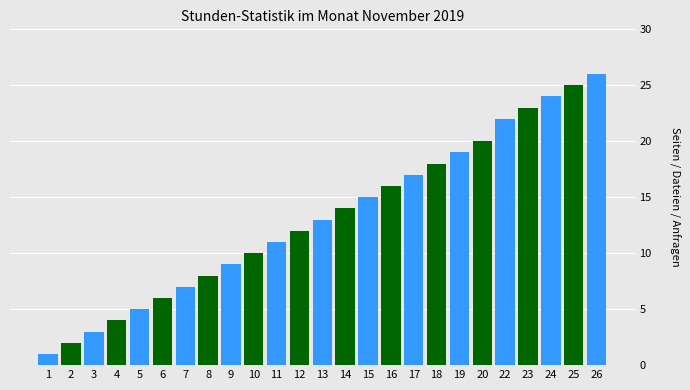

Reading left to right, transcribe all the data shown in this chart.

1	2	3	4	5	6	7	8	9	10	11	12	13	14	15	16	17	18	19	20	22	23	24	25	26